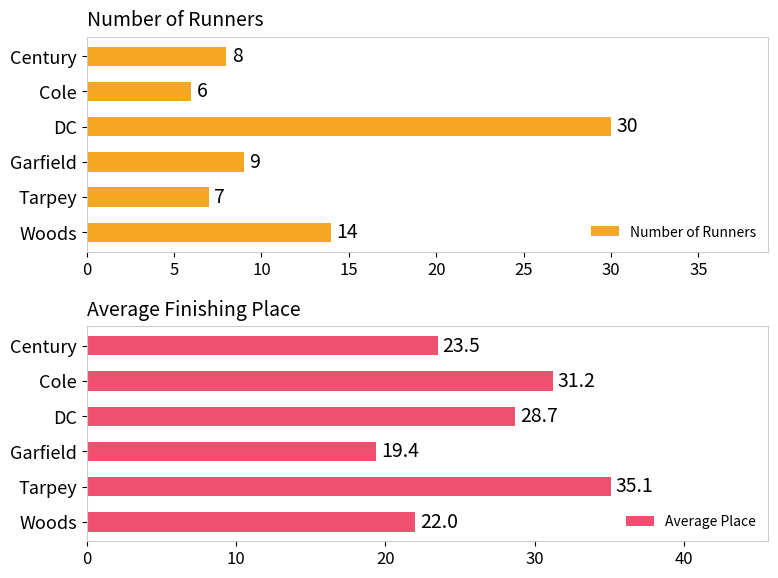

Rank the categories by Number of Runners value from highest to lowest.

DC, Woods, Garfield, Century, Tarpey, Cole